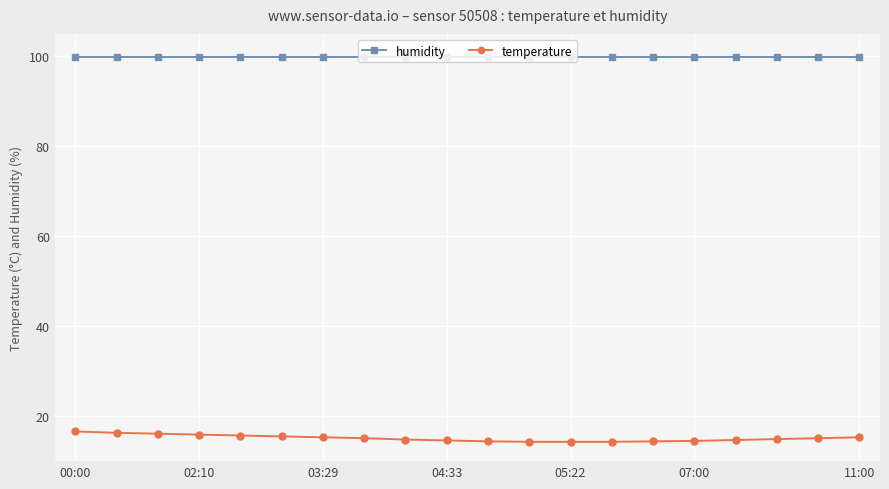

Which series has the largest range (max minus min)?

temperature